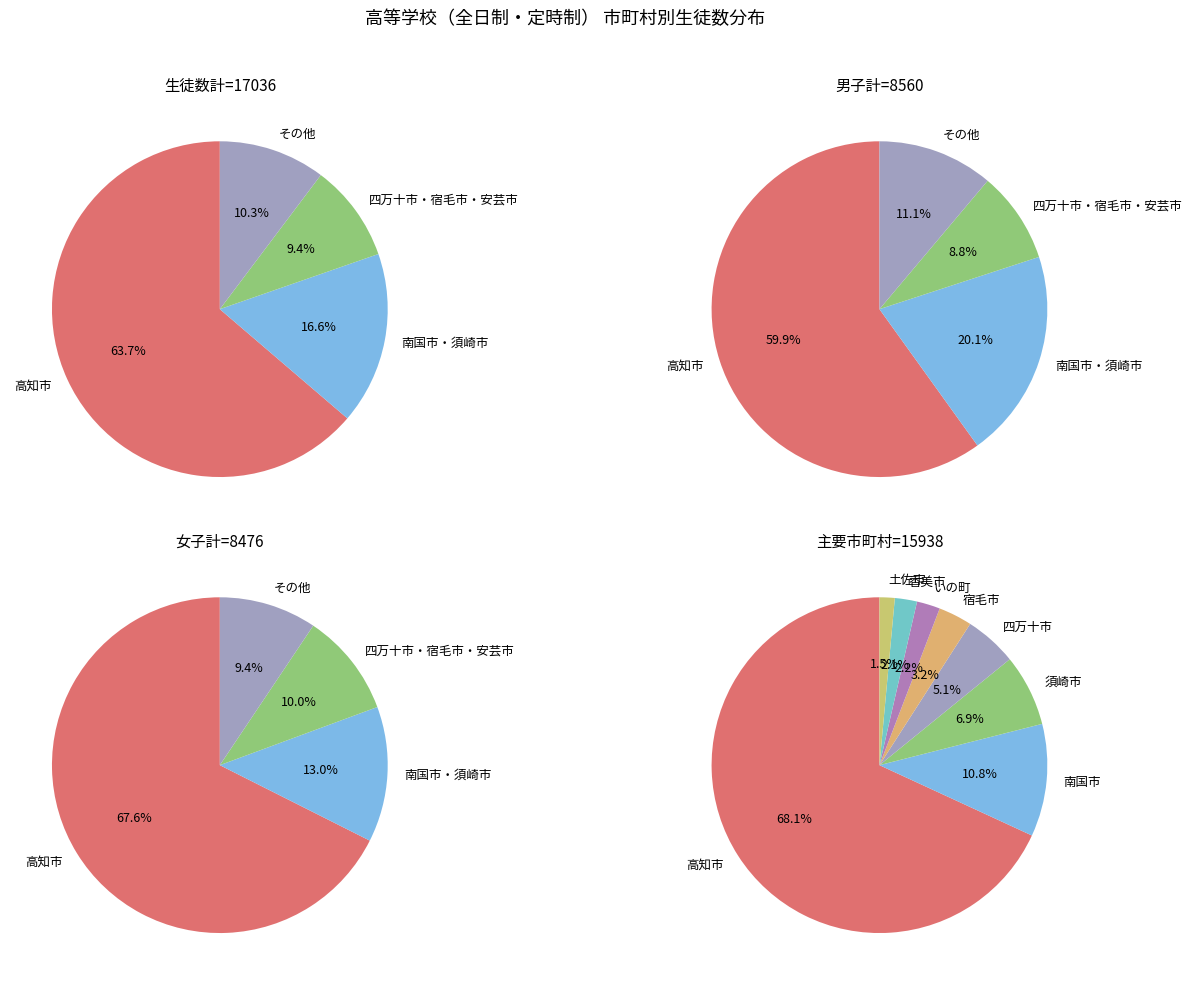

The 四万十町 slice represents 10% of the pie. True or false?

False